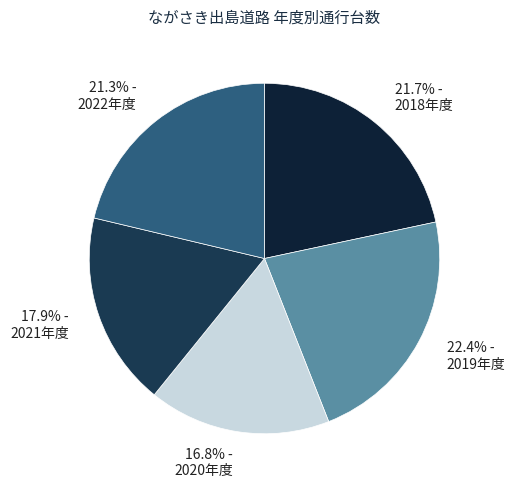

True or false: 2020年度 accounts for 22% of the total.

False